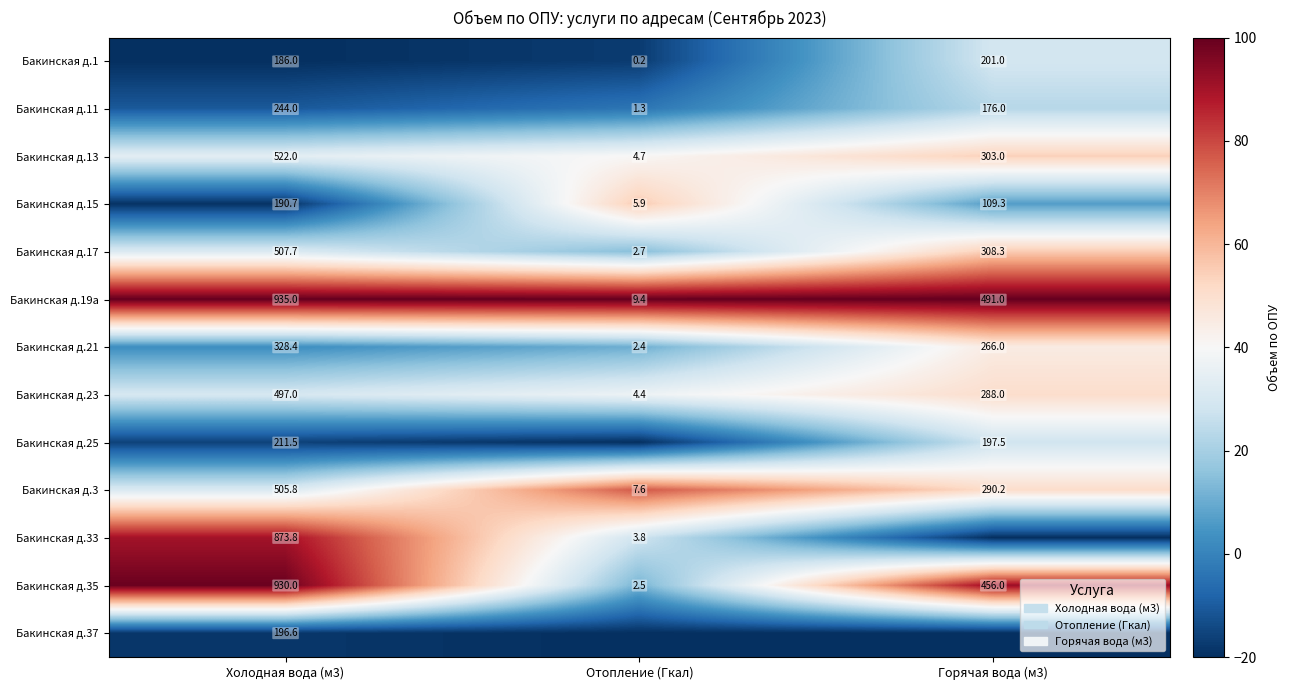

What is the average value of the Бакинская д.17 series?

272.9